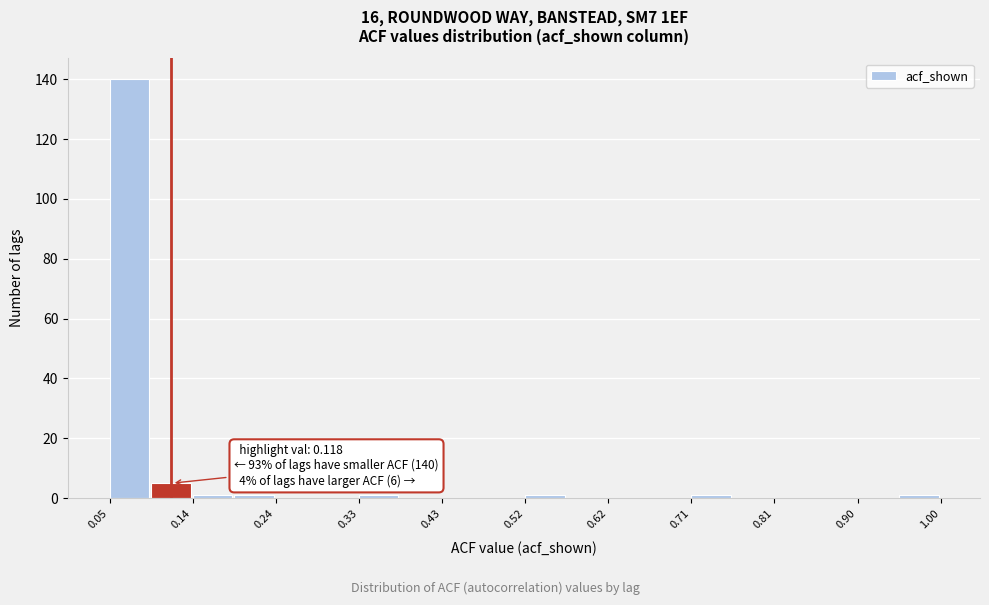

Which range on the x-axis has the tallest bar?

0.05 to 0.10